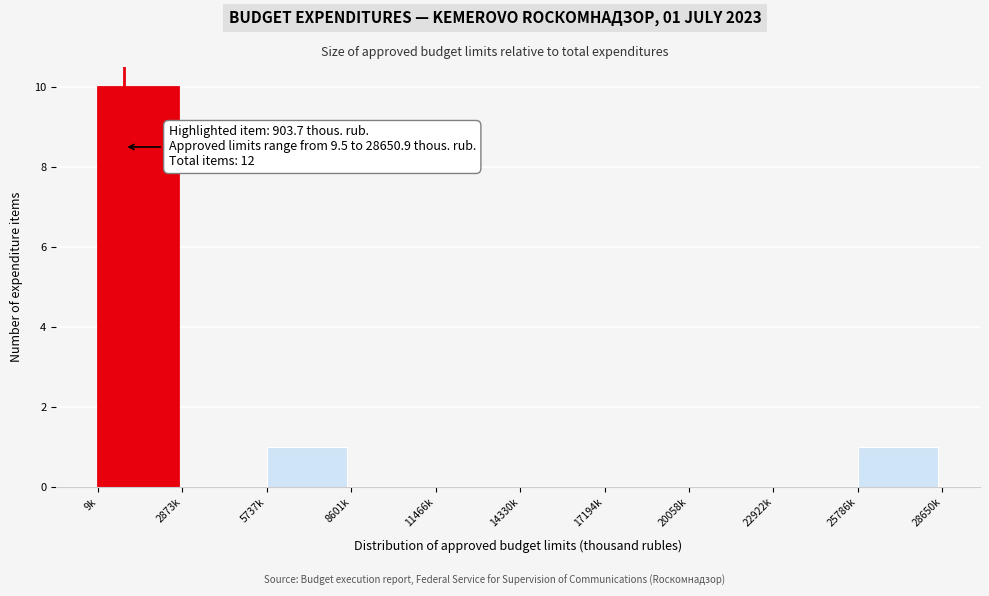

Reading left to right, transcribe all the data shown in this chart.

9k=10	2873k=0	5737k=1	8601k=0	11466k=0	14330k=0	17194k=0	20058k=0	22922k=0	25786k=1